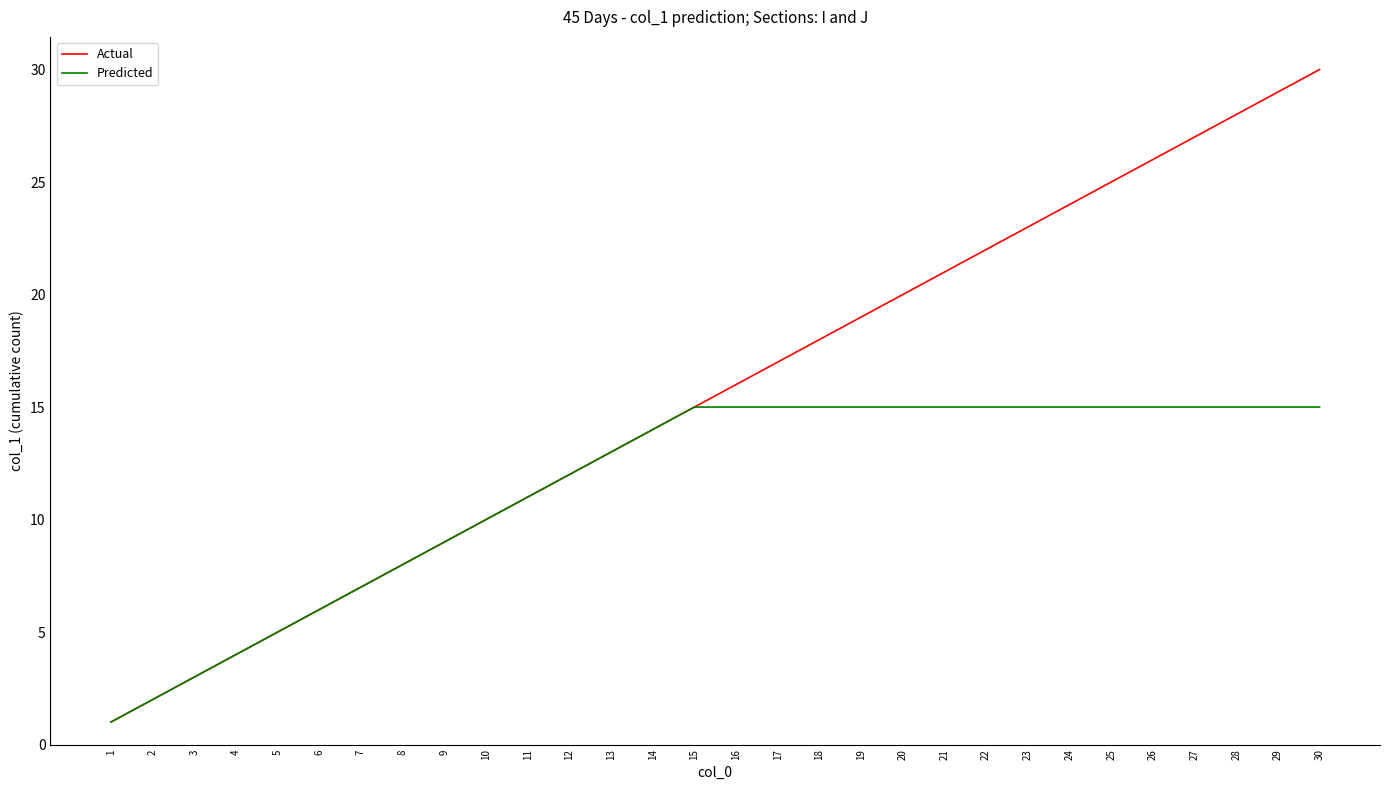

Which series has the largest total across all categories?

Actual